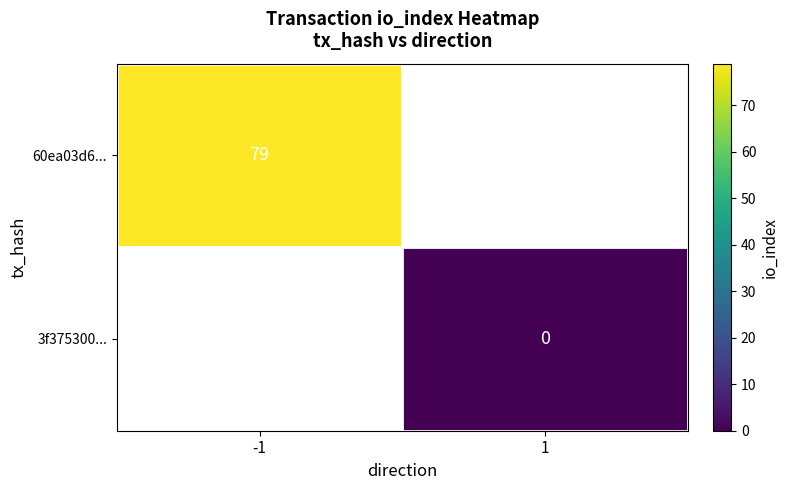

Is it true that 60ea03d6... equals 18 at -1?

False